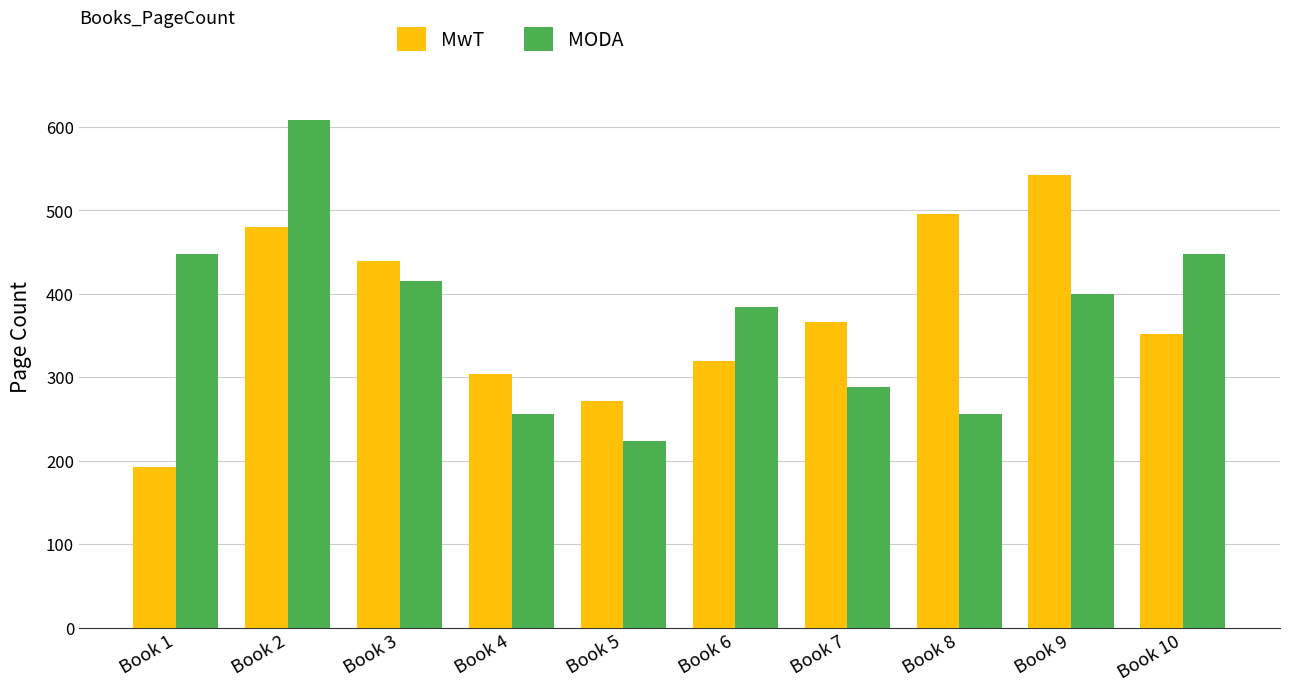

What is the value of the MODA bar at the 3rd from the left?

416